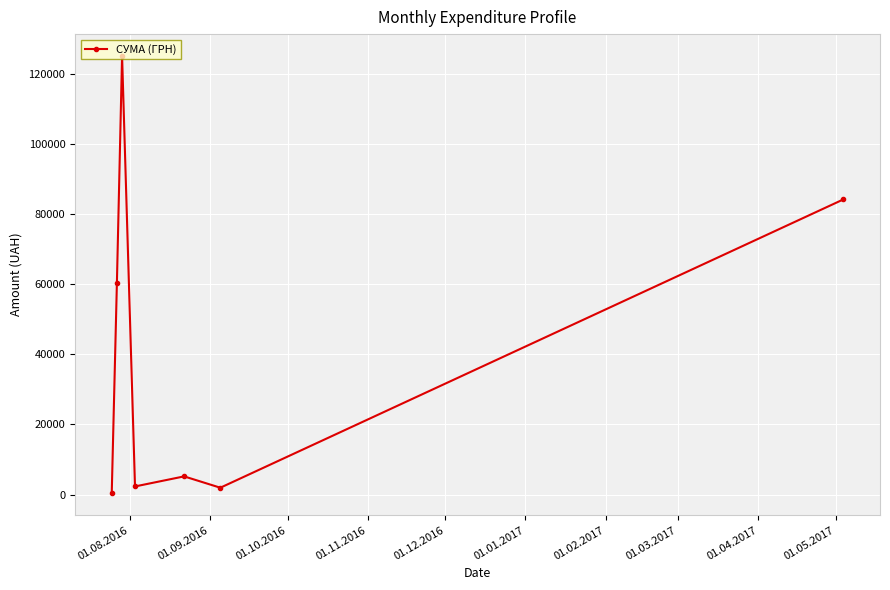

What is the average value?

39956.4